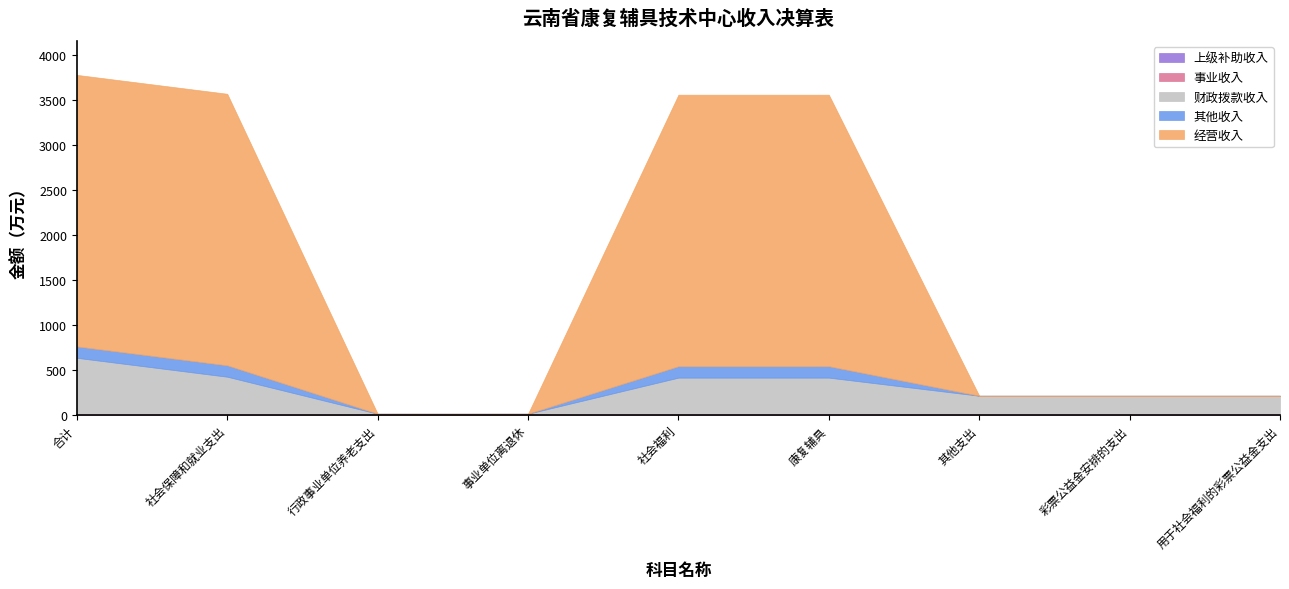

The value of 财政拨款收入 at 用于社会福利的彩票公益金支出 is 75.1. True or false?

False